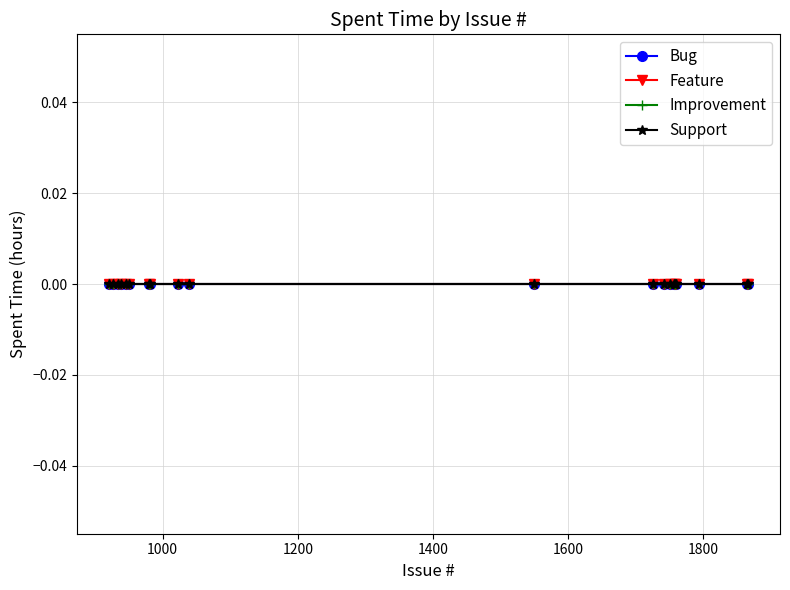

Is it true that Feature equals -1 at 1039?

False